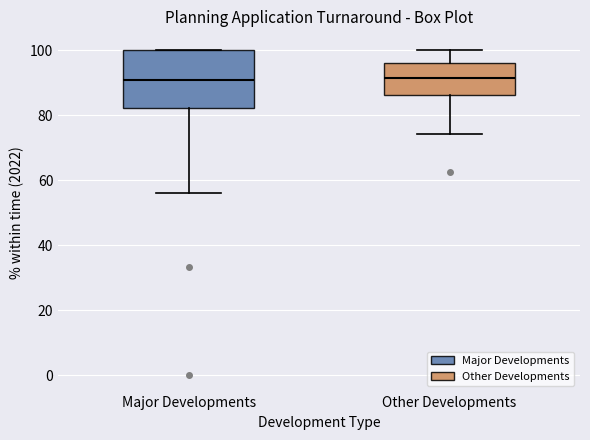

Where does the lower whisker of the box for Major Developments end on the y-axis? The values are not printed on the chart, so give them approximately, as read against the axis.

56